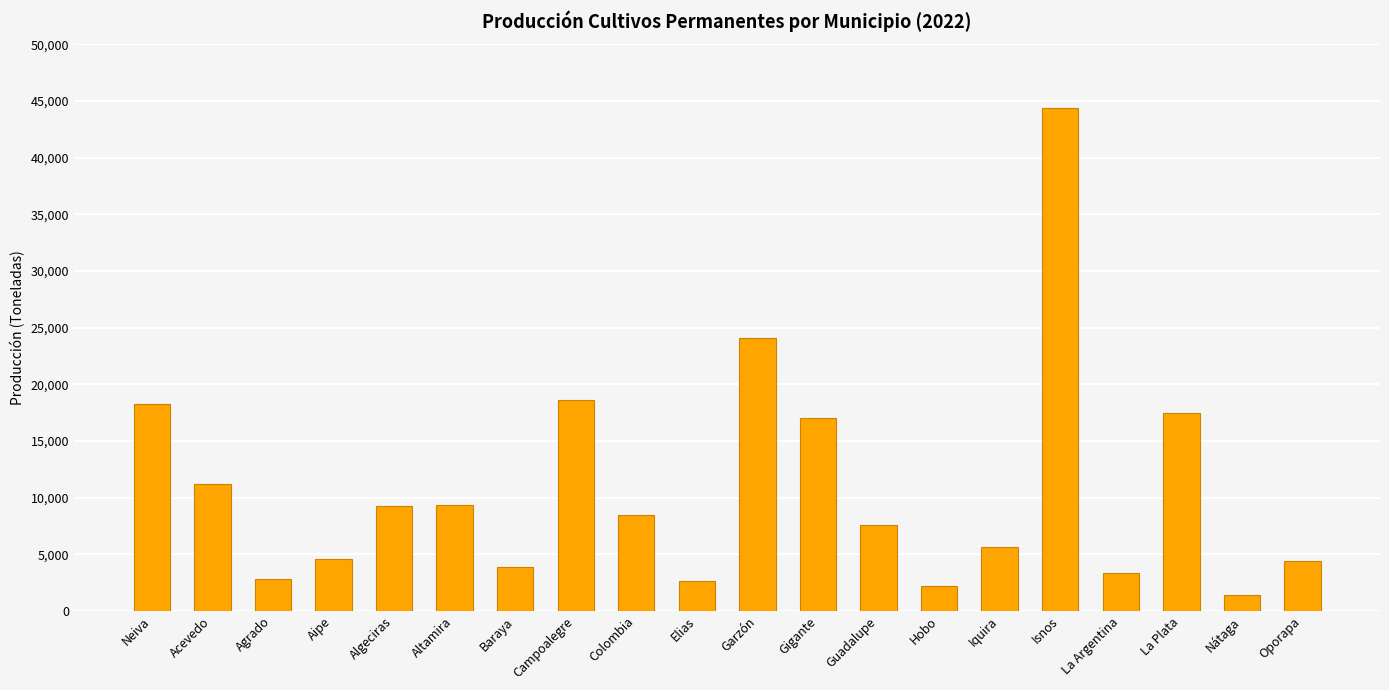

The value at Altamira is 9362.4. True or false?

True